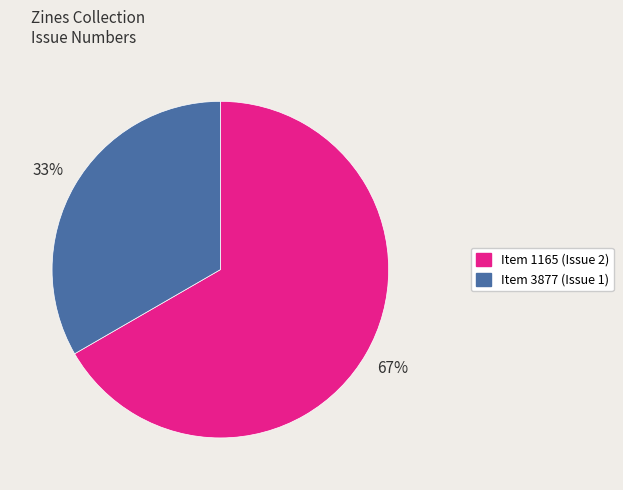

Combined, do Item 1165 and Item 3877 account for over 50%?

Yes